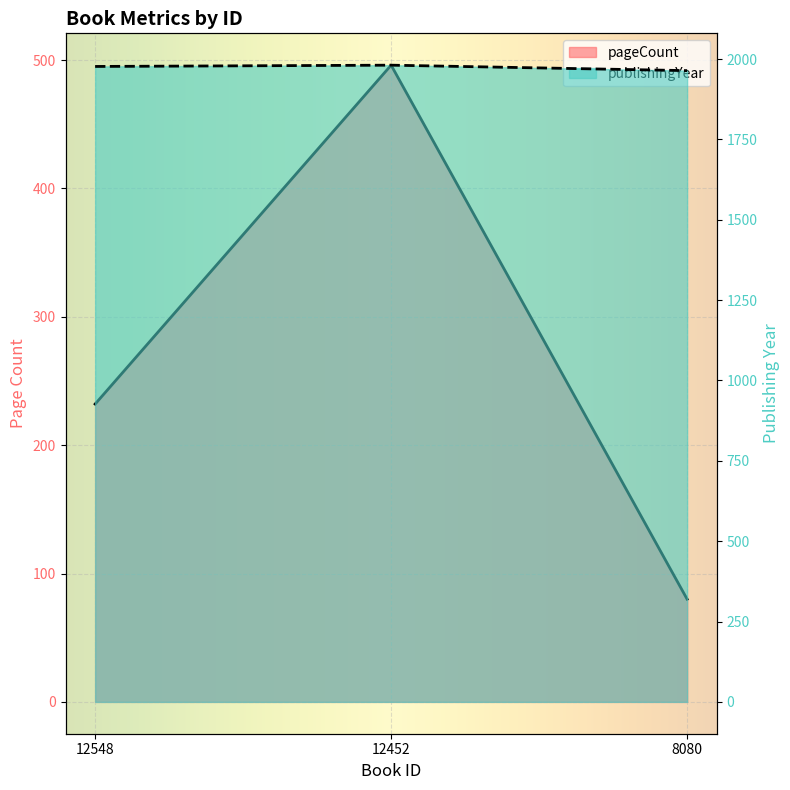

At which category is the sum across all series the highest?

12452